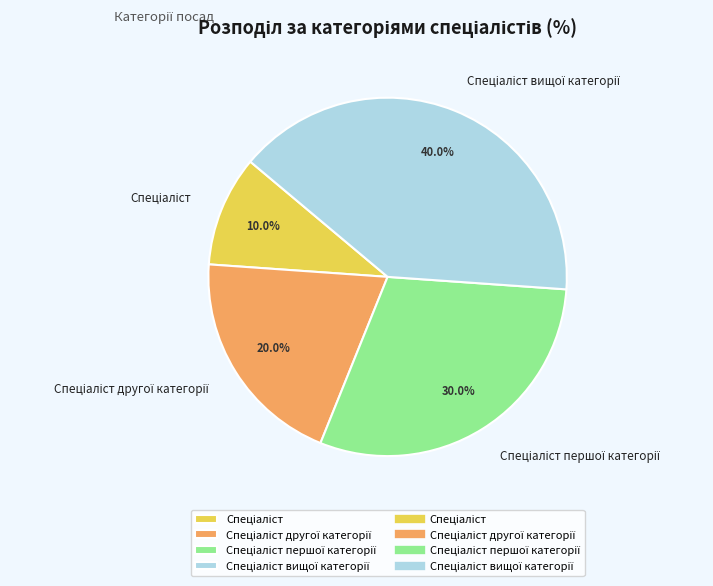

Is there any slice that represents more than half of the pie?

No